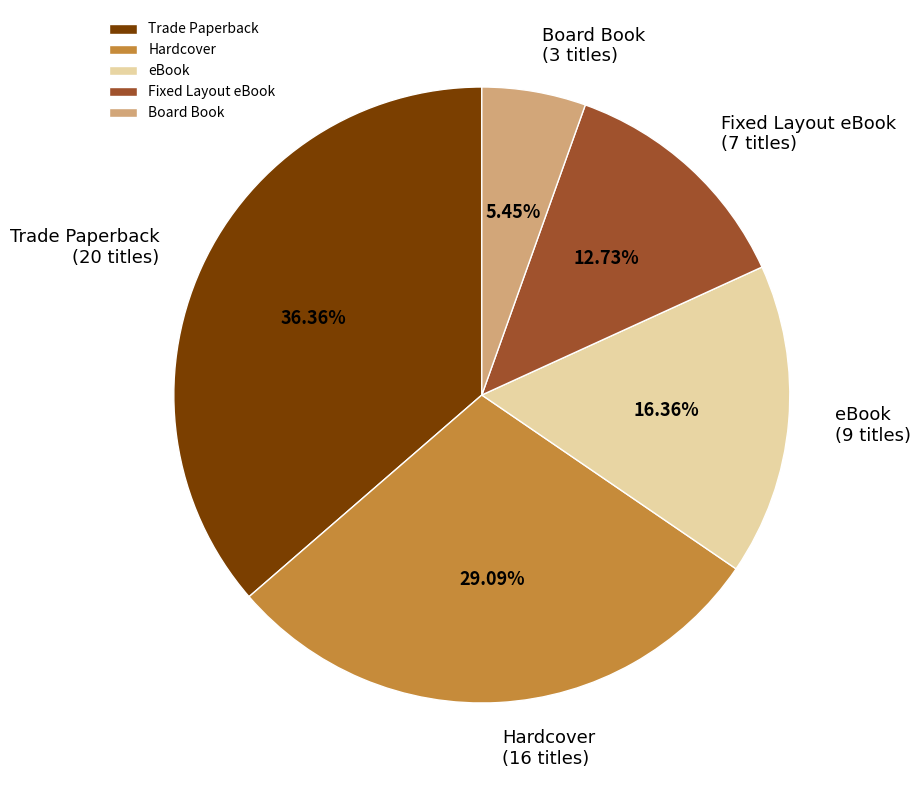

To the nearest percent, what is the average slice percentage?

20%